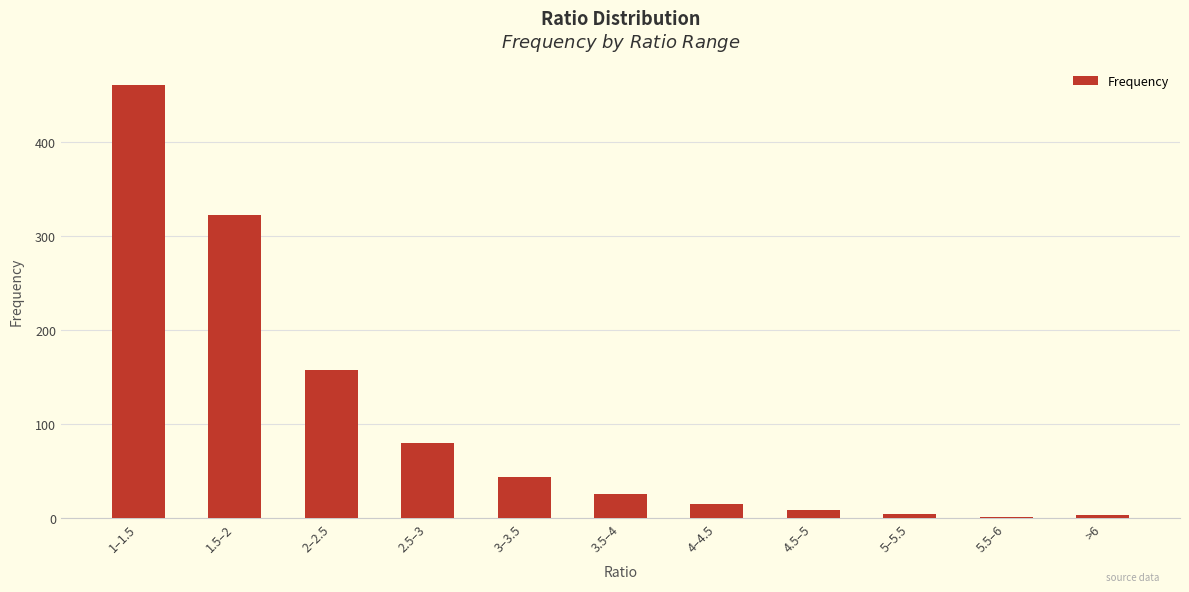

What is the change in value from 1.5–2 to 2–2.5?

-165